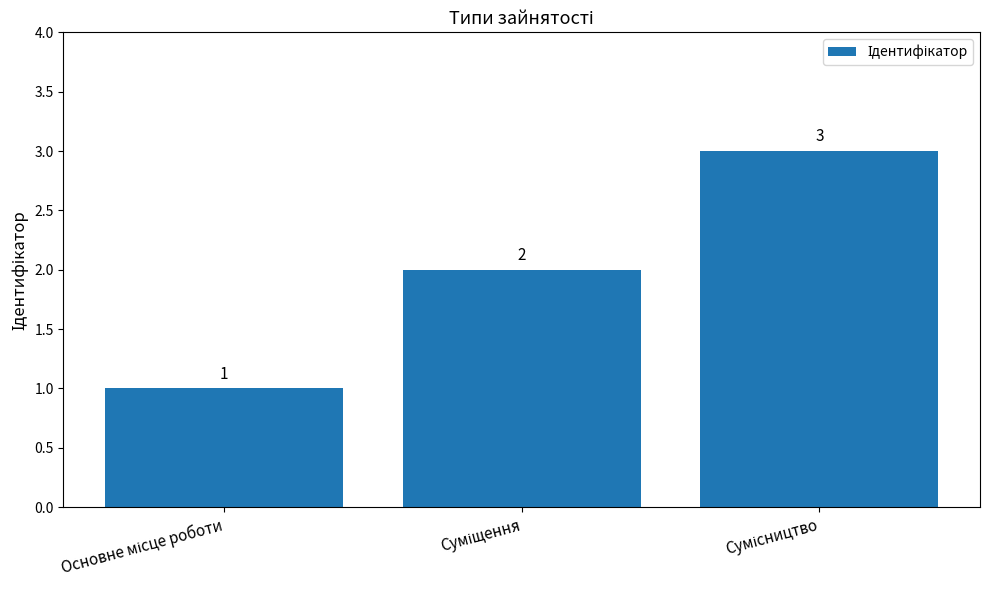

What is the minimum value shown in the chart?

1